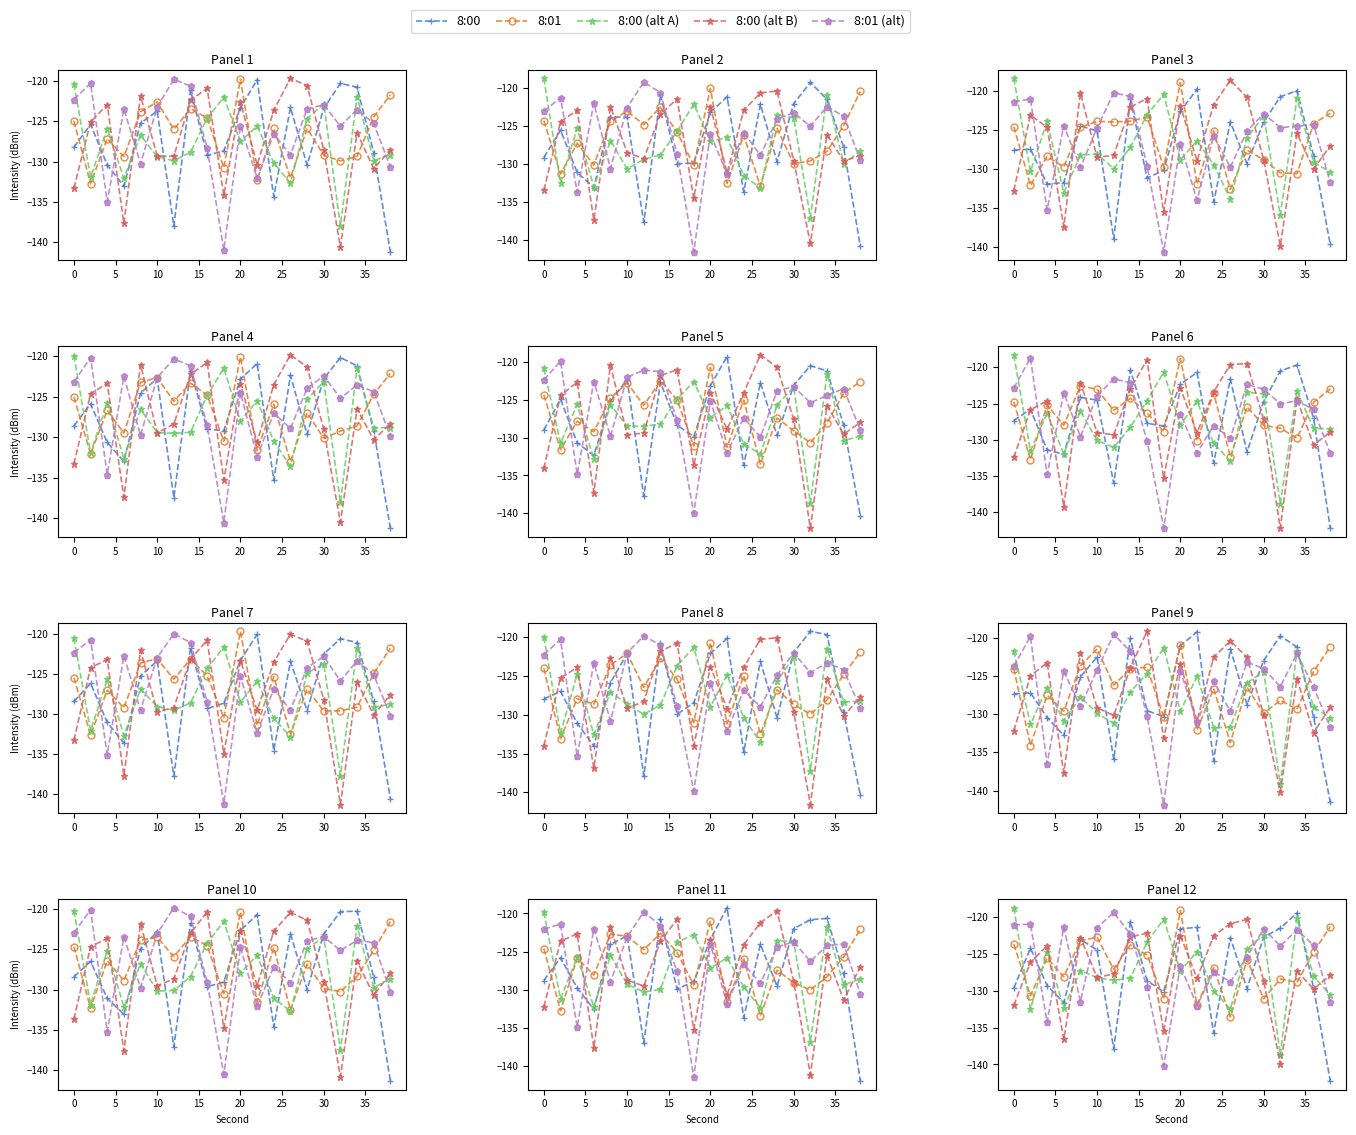

In 8:01 (alt), how many points are higher than both neighbors (excluding endpoints)?

7